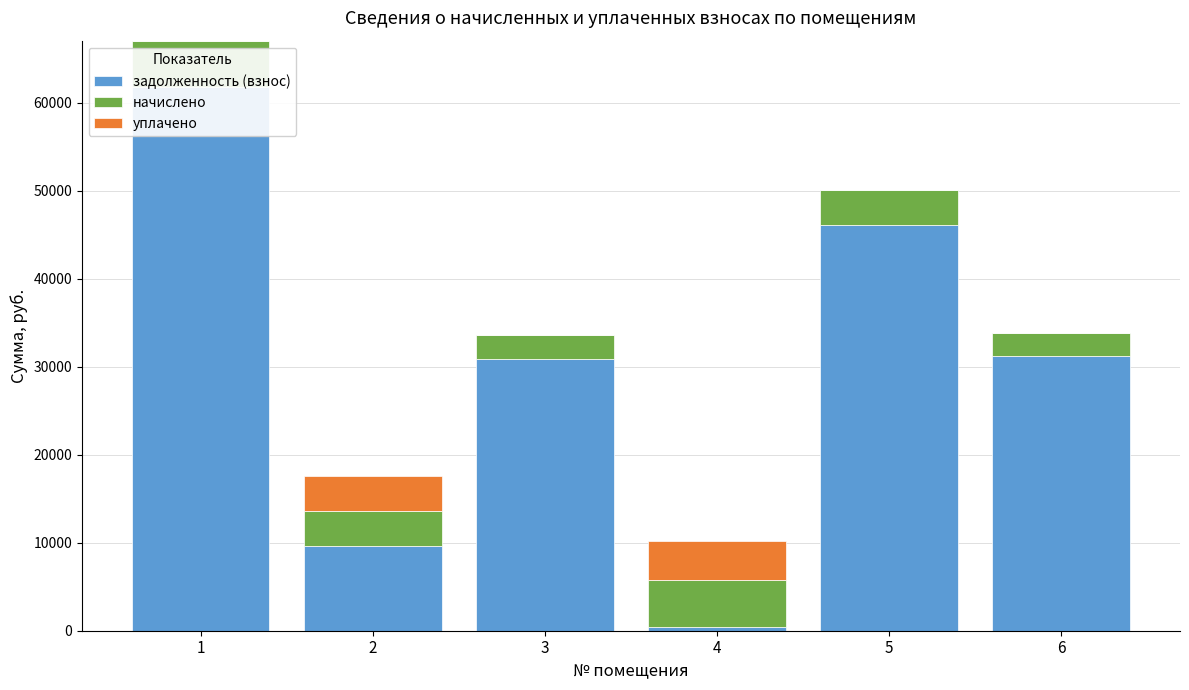

Count the number of data series in this chart.

3